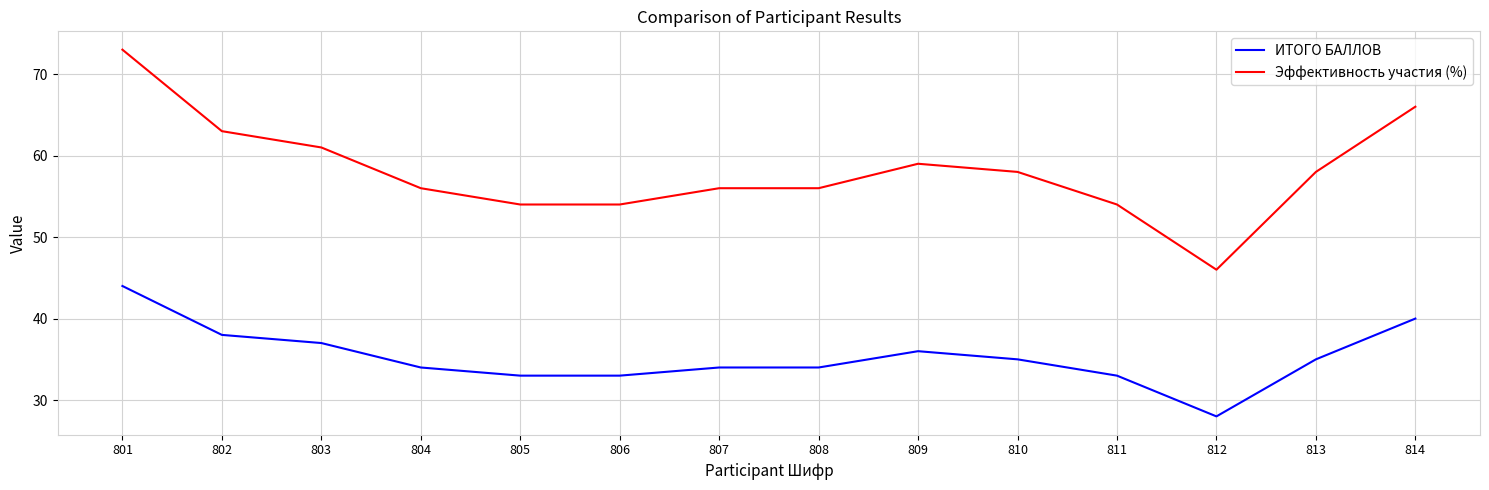

How many lines are shown in the chart?

2